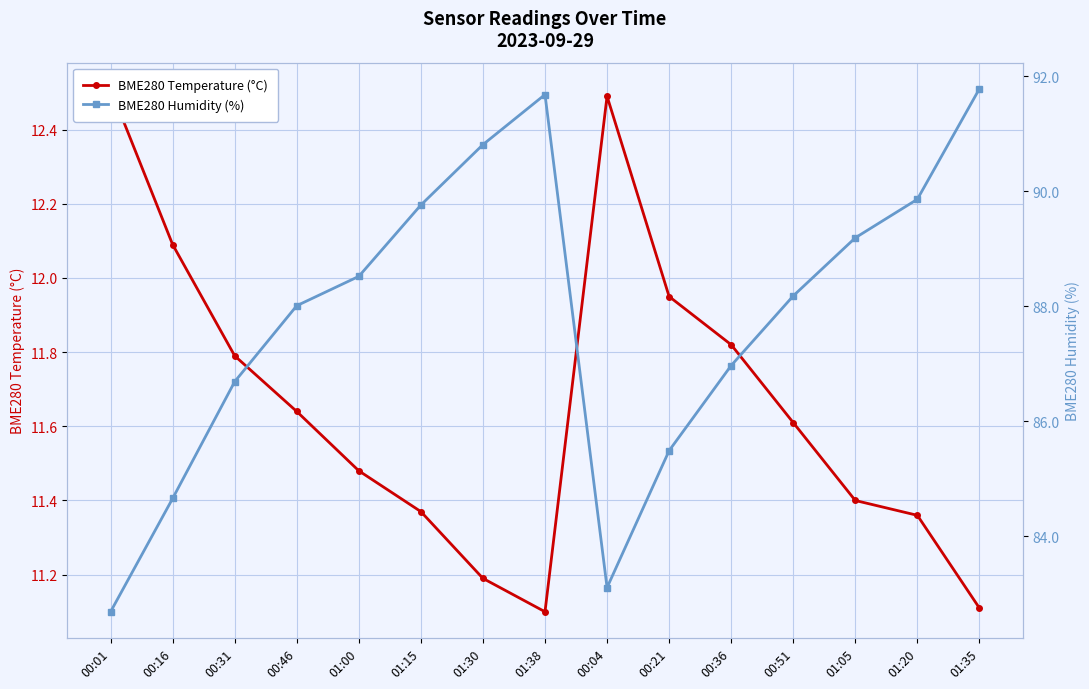

The BME280 Temperature (°C) series shows 11.1 at 01:35. True or false?

True